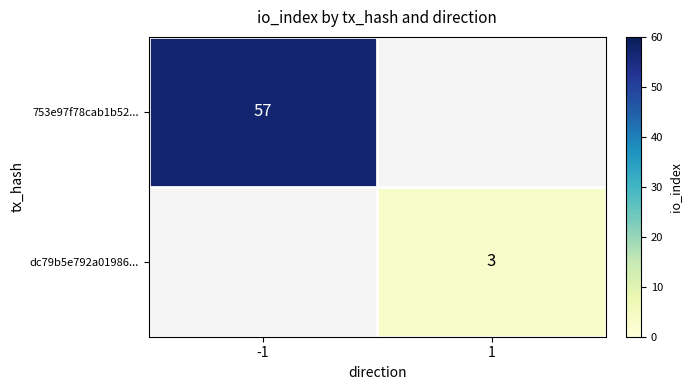

Which category has the highest value across all series?

-1